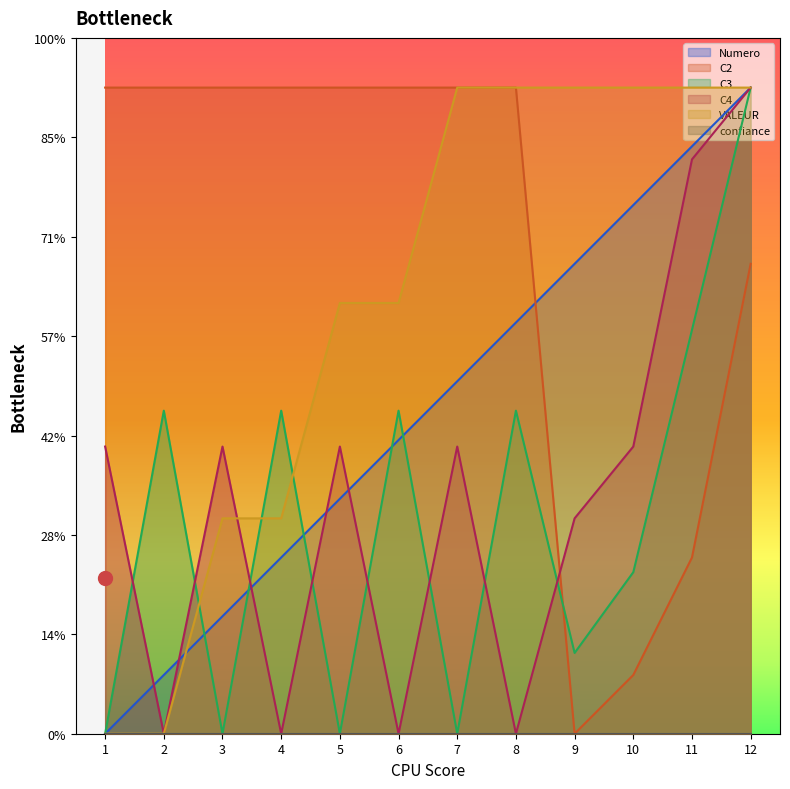

How many lines are shown in the chart?

5